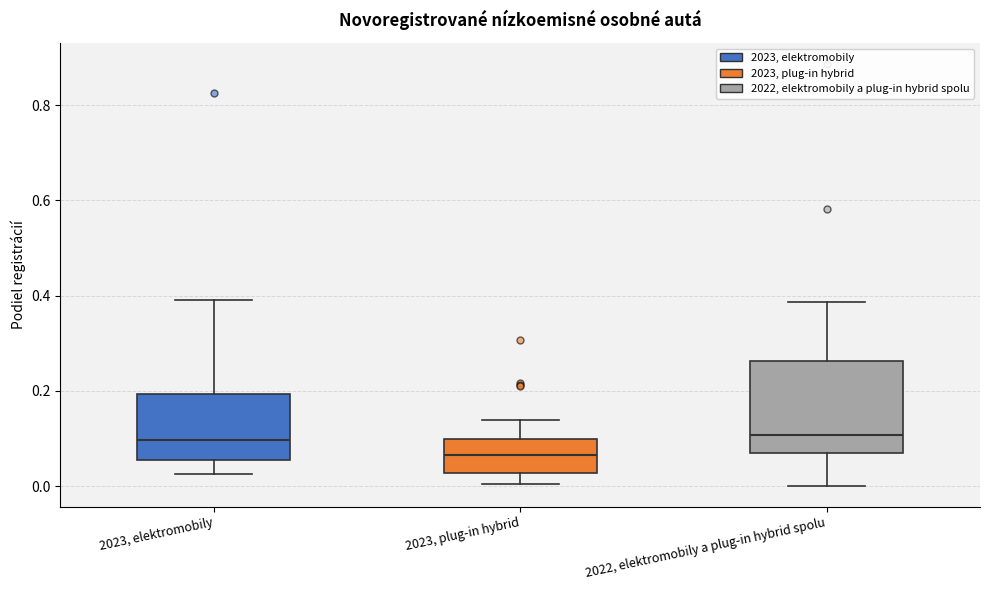

Reading left to right, read every box against the y-axis: the position of its median line, the range the box covers, and the ends of its whiskers. The values are not printed on the chart, so give them approximately, as read against the axis.

2023, elektromobily: median 0.10, box 0.06 to 0.20, whiskers 0.02 to 0.40
2023, plug-in hybrid: median 0.06, box 0.02 to 0.10, whiskers 0.00 to 0.14
2022, elektromobily a plug-in hybrid spolu: median 0.10, box 0.06 to 0.26, whiskers 0.00 to 0.38